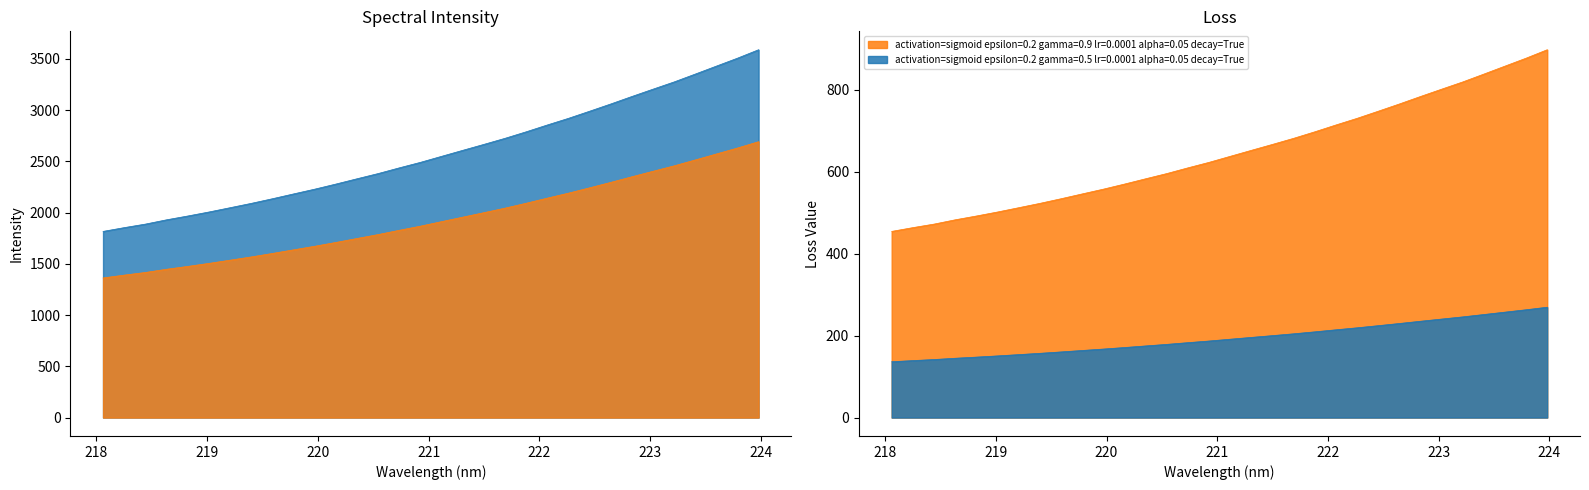

What is the change in value from 218.2508 to 221.3083?

+754.4